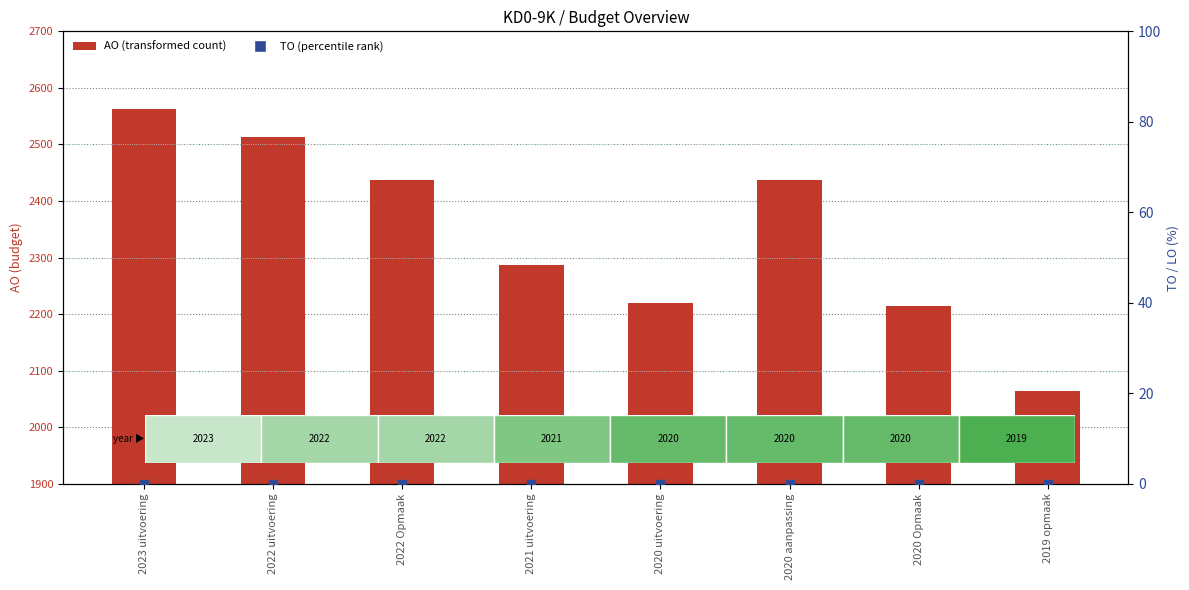

At how many categories does at least one series exceed 340?

8